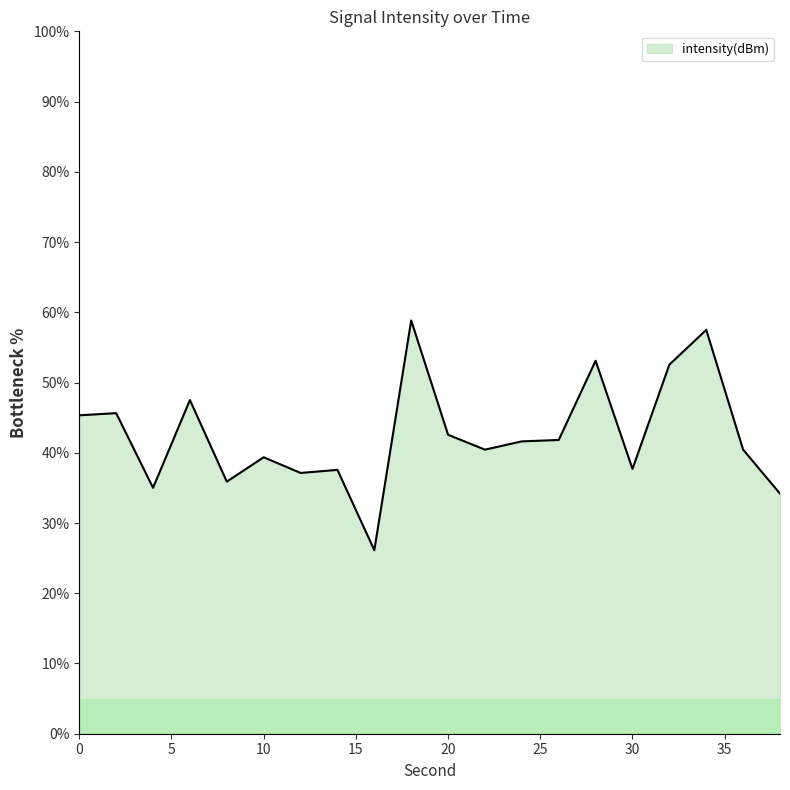

What is the maximum value shown in the chart?

58.8